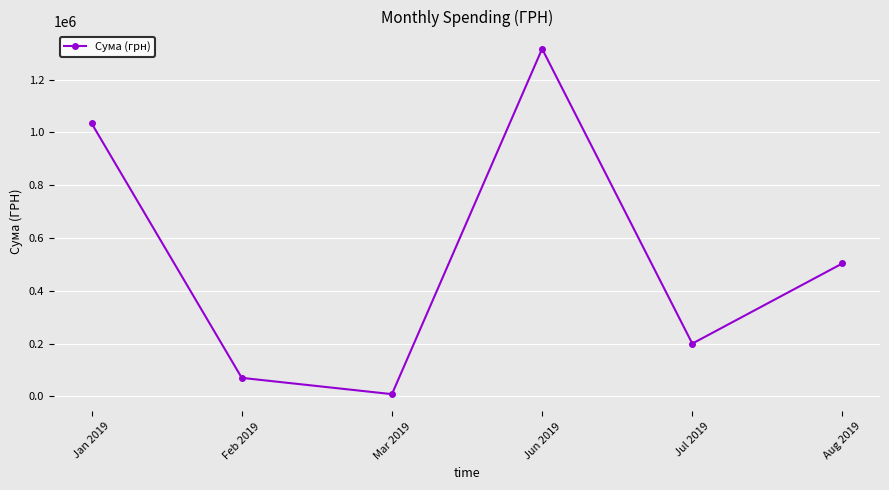

True or false: the data has more than 2 interior local peaks.

False